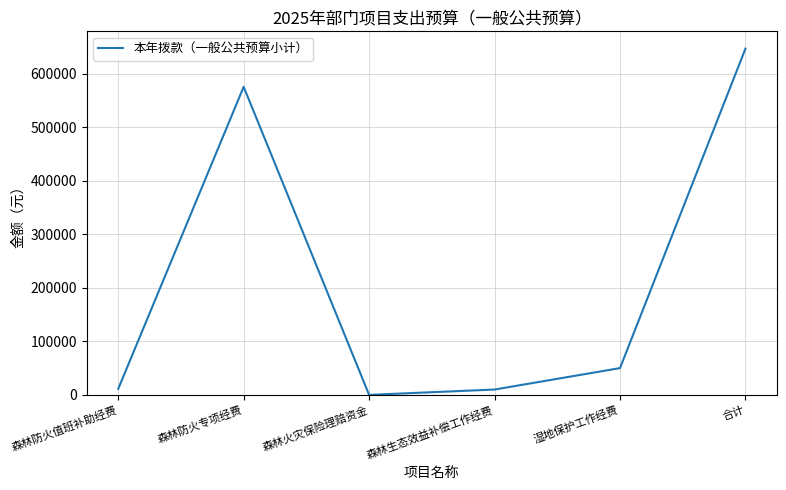

What is the maximum value shown in the chart?

646480